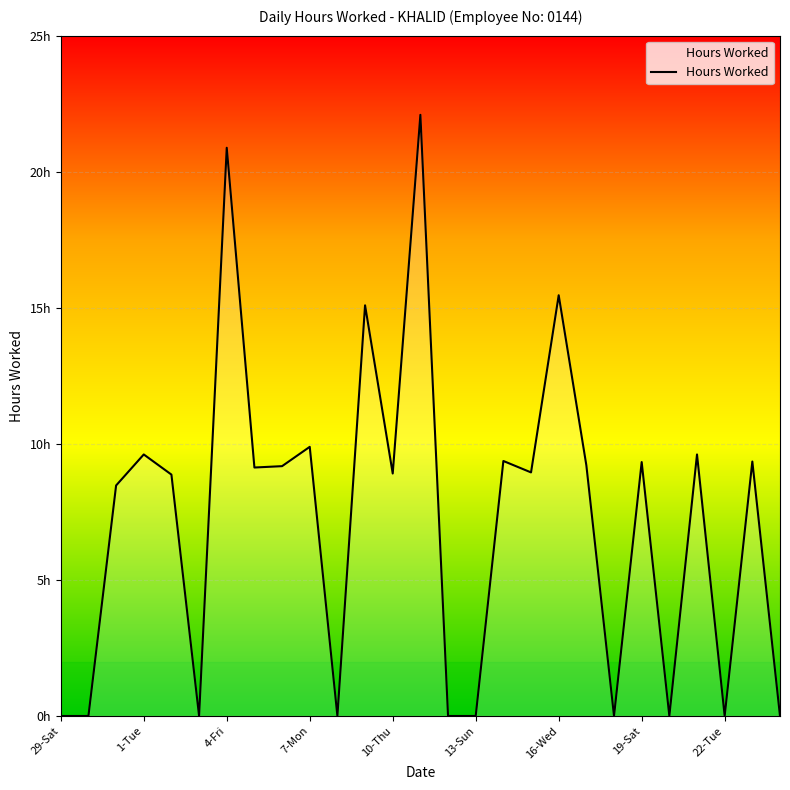

Does the chart have visible grid lines?

Yes